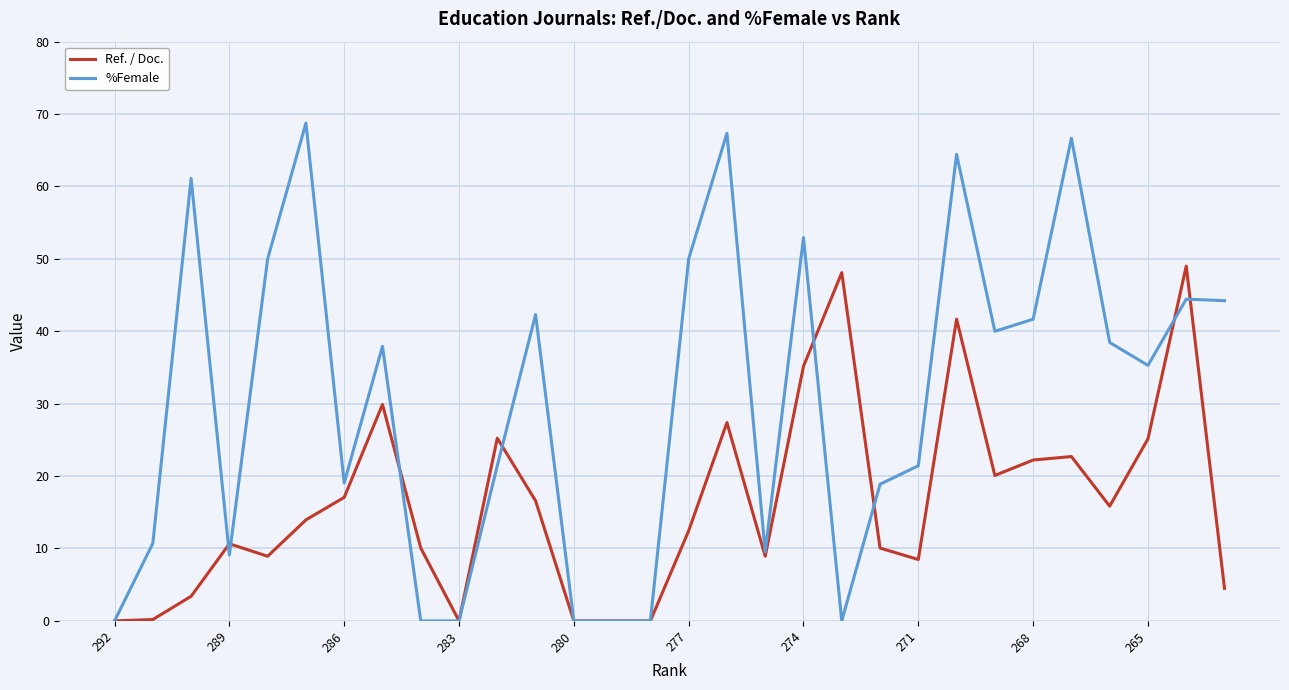

What is the sum of all Ref. / Doc. values?

487.7